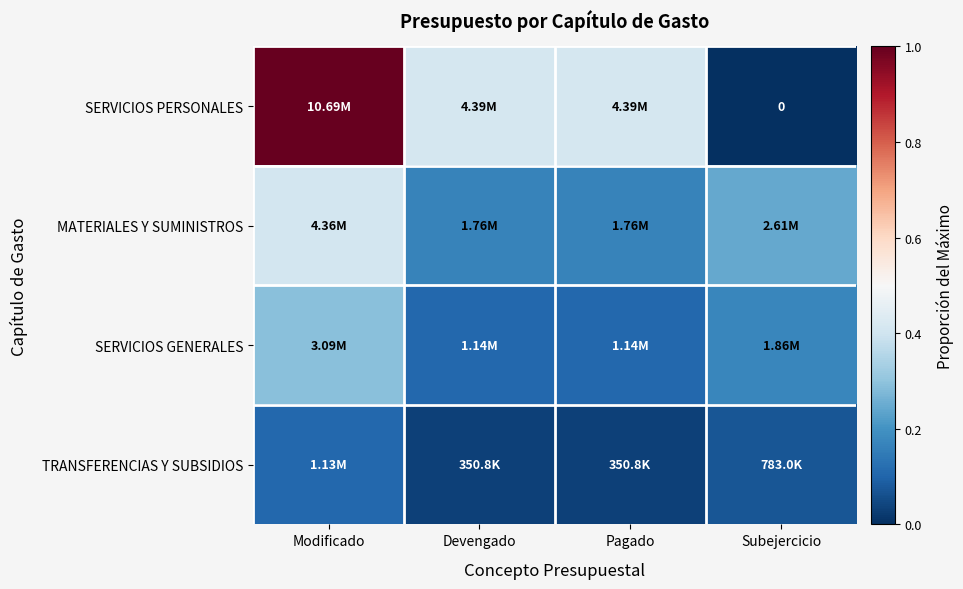

What is the highest value of the SERVICIOS PERSONALES series?

1.0